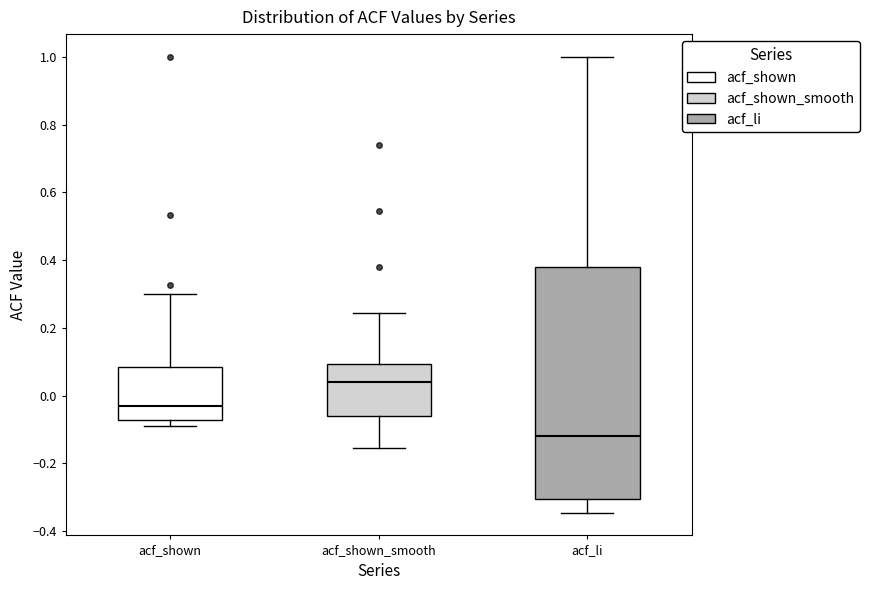

Where is the upper edge of the box for acf_shown on the y-axis? The values are not printed on the chart, so give them approximately, as read against the axis.

0.08